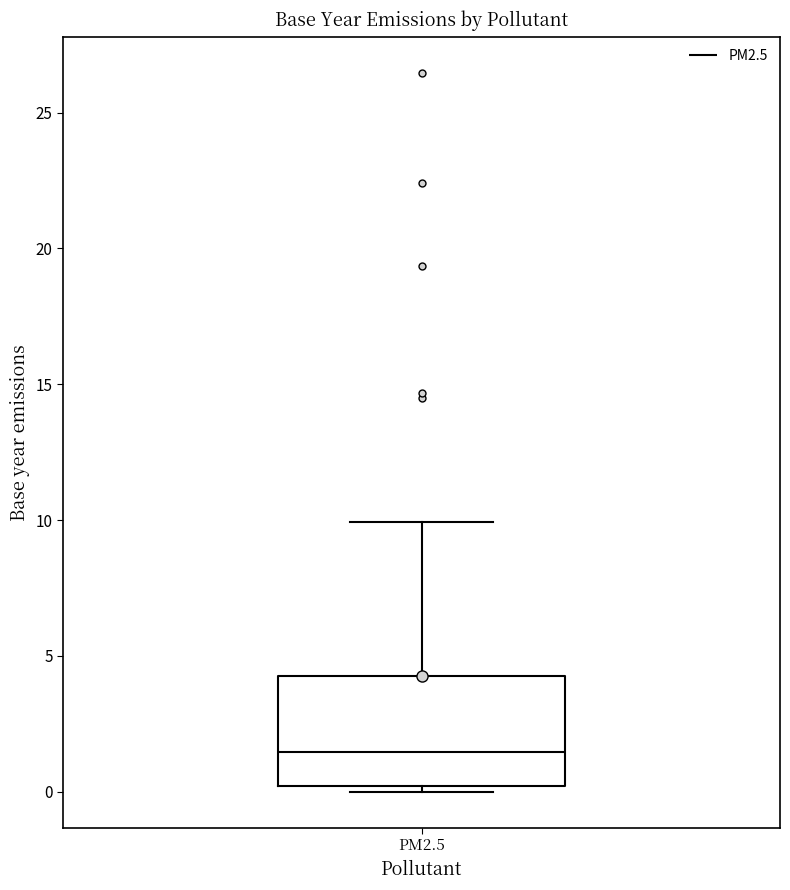

Read this box plot against the y-axis: the position of the median line, the range covered by the box, and the ends of both whiskers. The values are not printed on the chart, so give them approximately, as read against the axis.

median 1.5, box 0.0 to 4.5, whiskers 0.0 (just below the box's lower edge) to 10.0